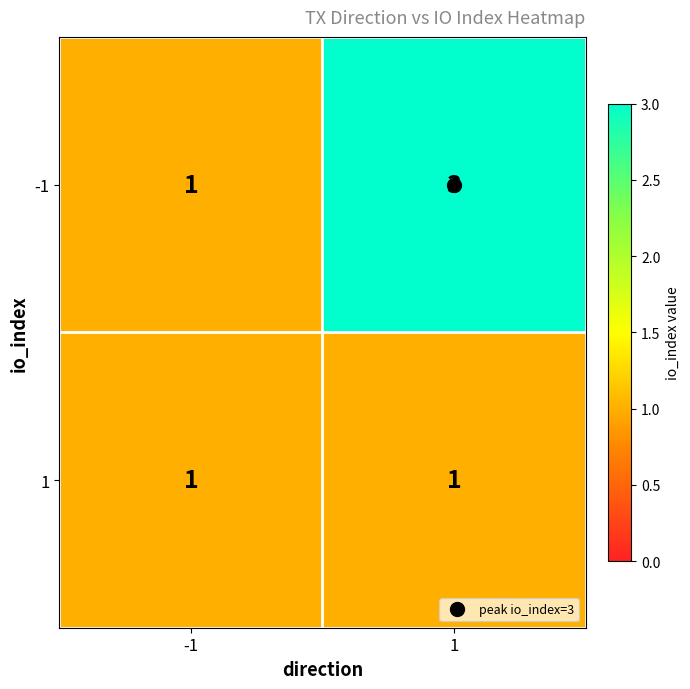

Which series changed the most between -1 and 1?

-1